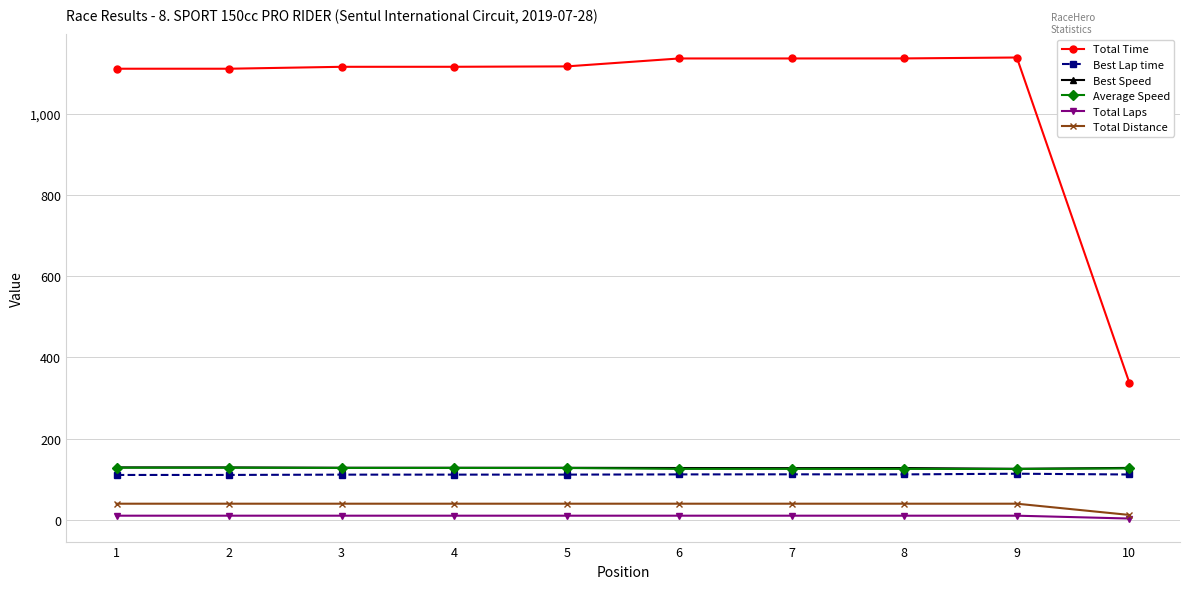

Is this an area chart (filled region under the line)?

No